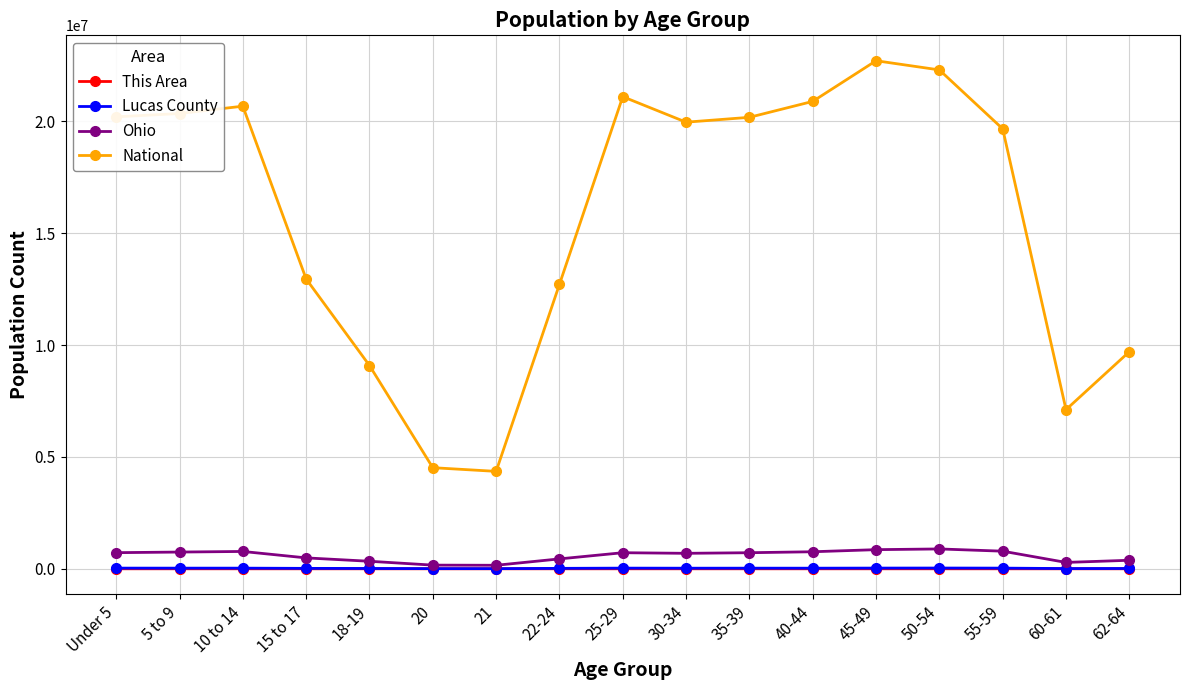

Is it true that National equals 27237463 at 10 to 14?

False